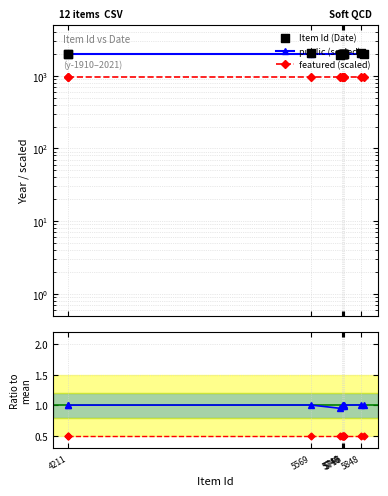

Is the value of public (scaled) at 4211 greater than the value of Item Id (Date) at 7?

No